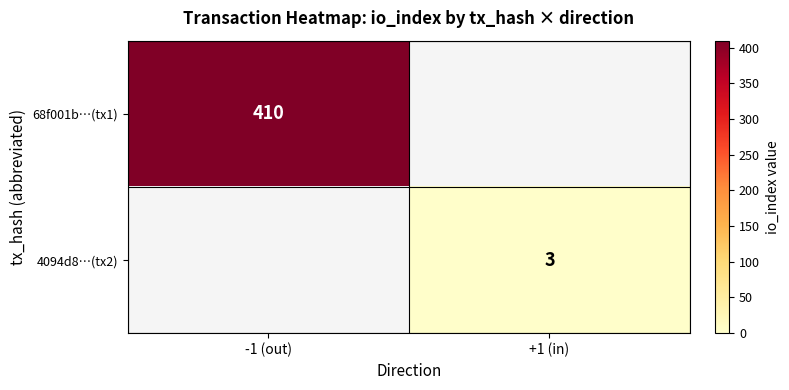

The value of 4094d8…(tx2) at +1 (in) is 3. True or false?

True